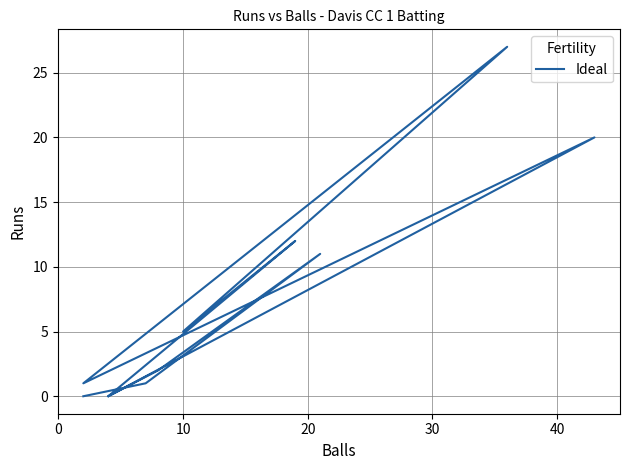

Reading right to left, extract all data points from this chart.

0	1	11	2	0	20	1	27	5	12	0